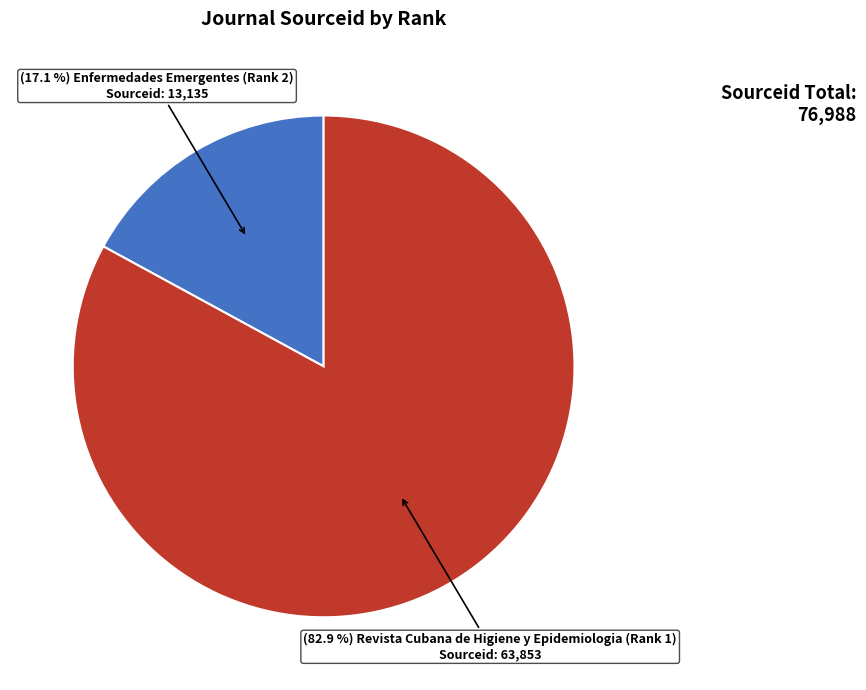

Does any single category account for the majority?

Yes